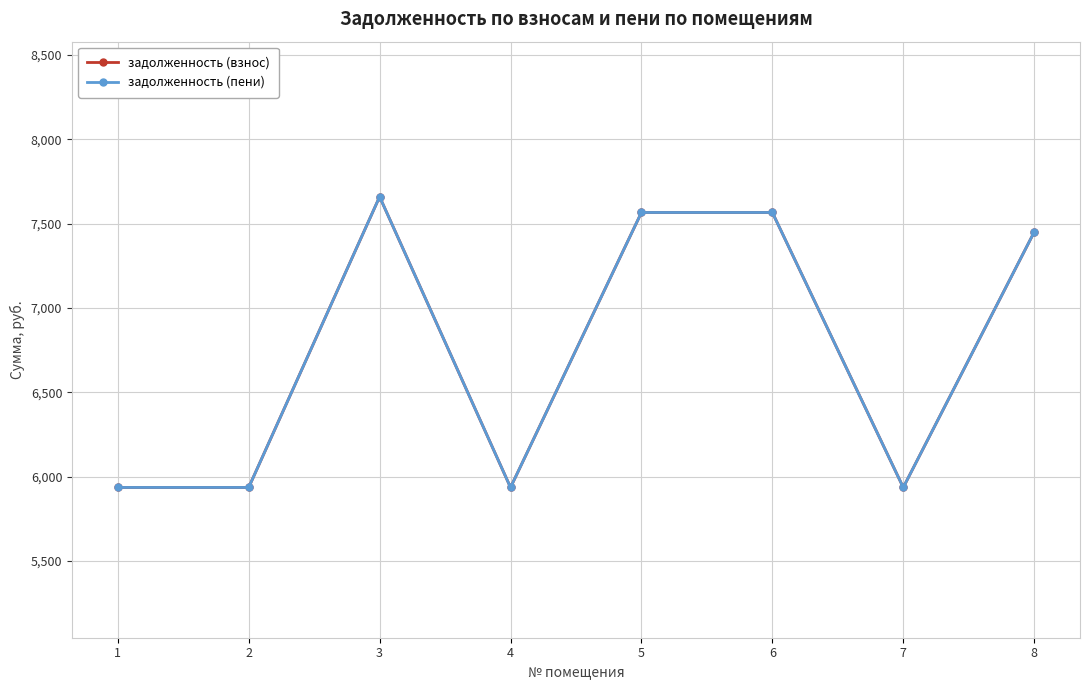

Is this an area chart (filled region under the line)?

No